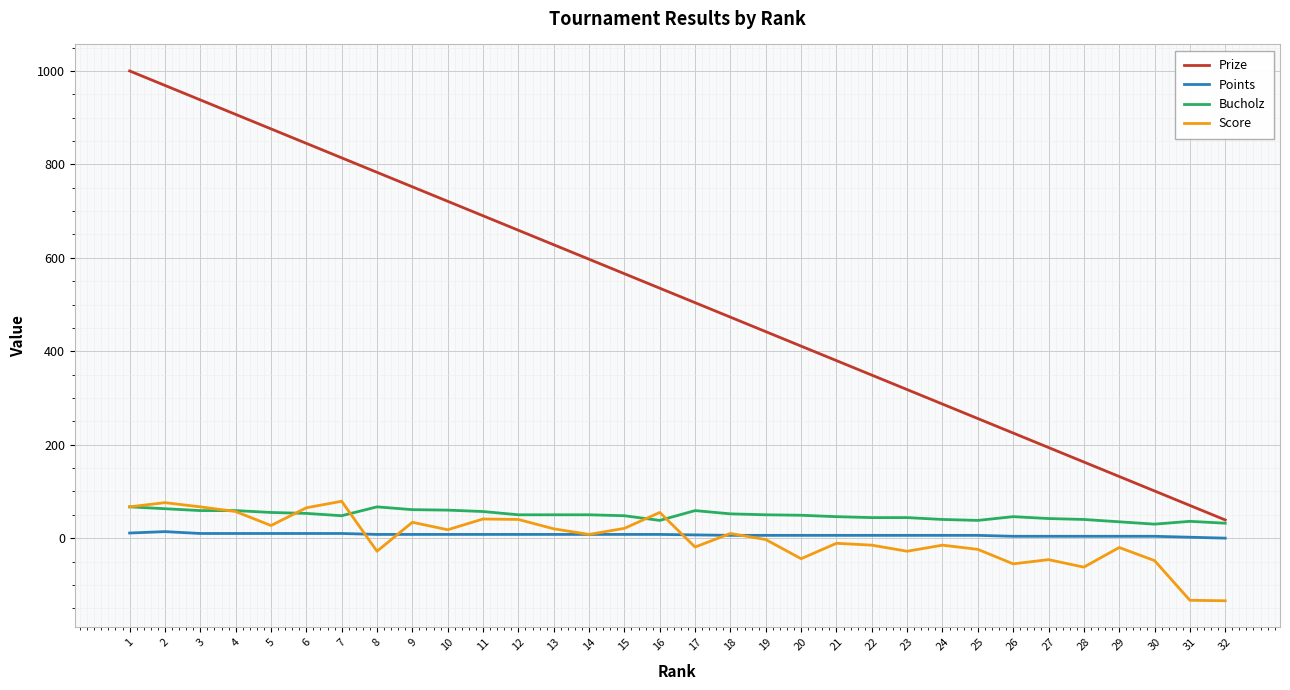

Rank the series at 21 from highest to lowest value.

Prize, Bucholz, Points, Score